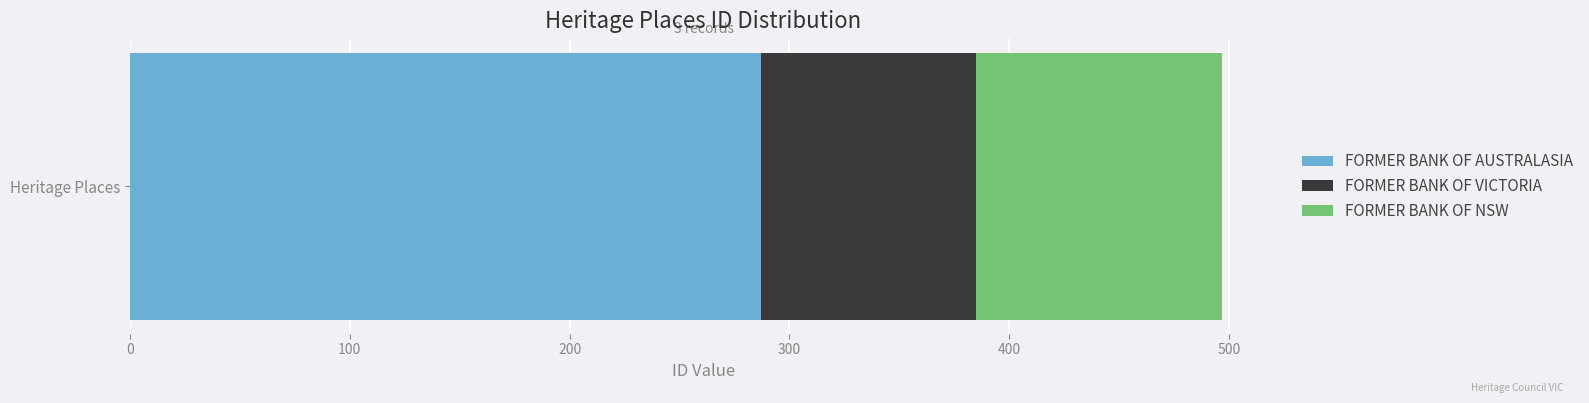

What is the minimum value for FORMER BANK OF AUSTRALASIA?

287